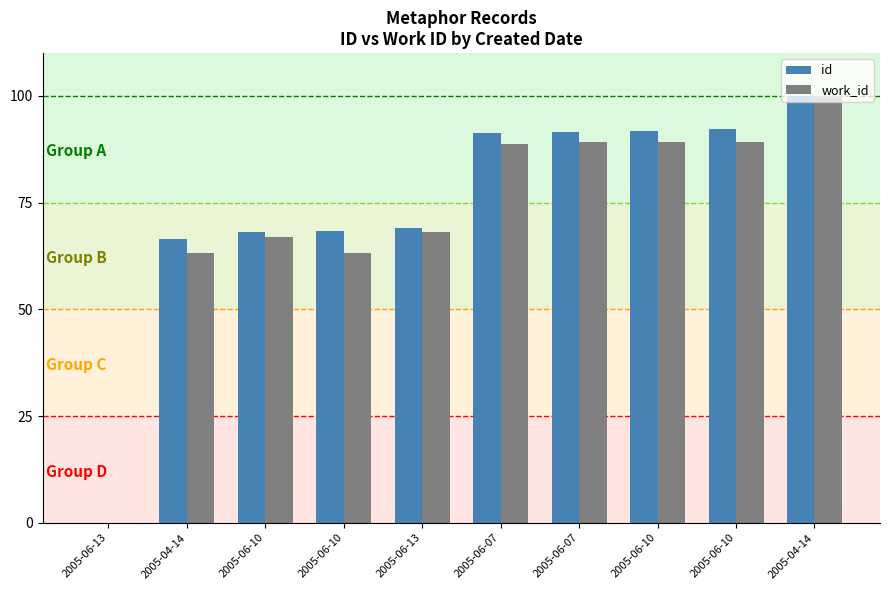

Rank the categories by id value from lowest to highest.

2005-06-13, 2005-04-14, 2005-06-10, 2005-06-10, 2005-06-13, 2005-06-07, 2005-06-07, 2005-06-10, 2005-06-10, 2005-04-14